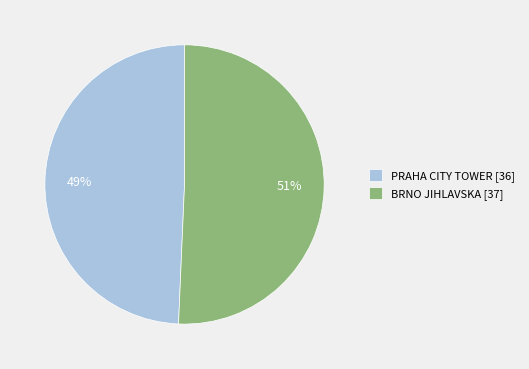

Approximately how many times larger is the value at BRNO JIHLAVSKA compared to PRAHA CITY TOWER?

1.0